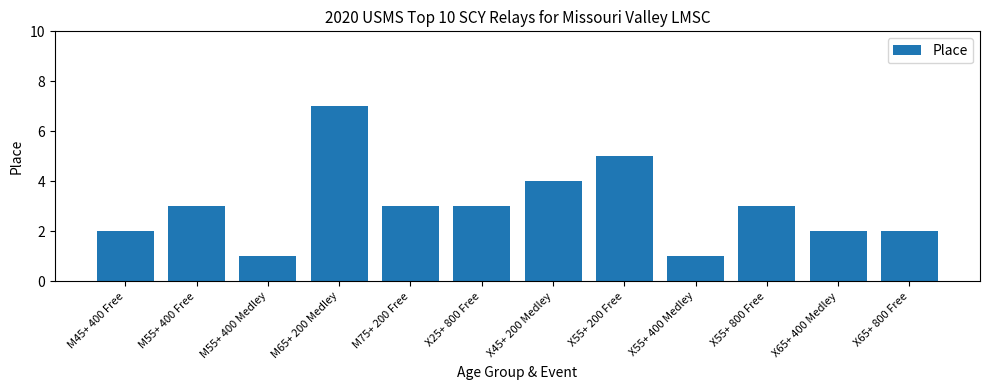

Count the number of categories in the chart.

12